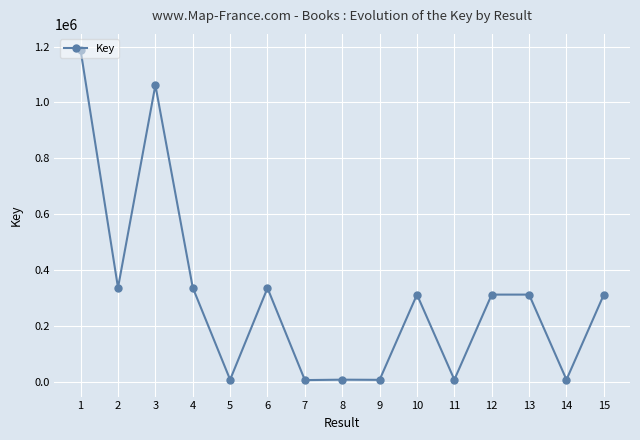

True or false: the data shows 335880 at 2.

True